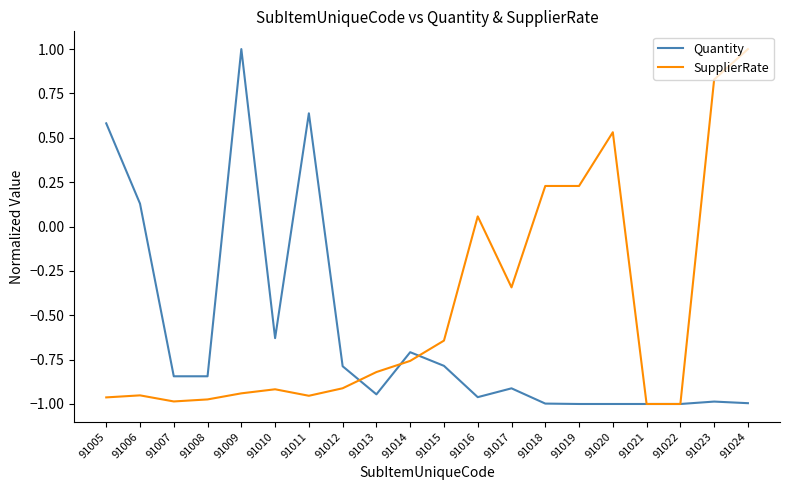

What is the sum of the Quantity values at 91021 and 91019?

-2.0